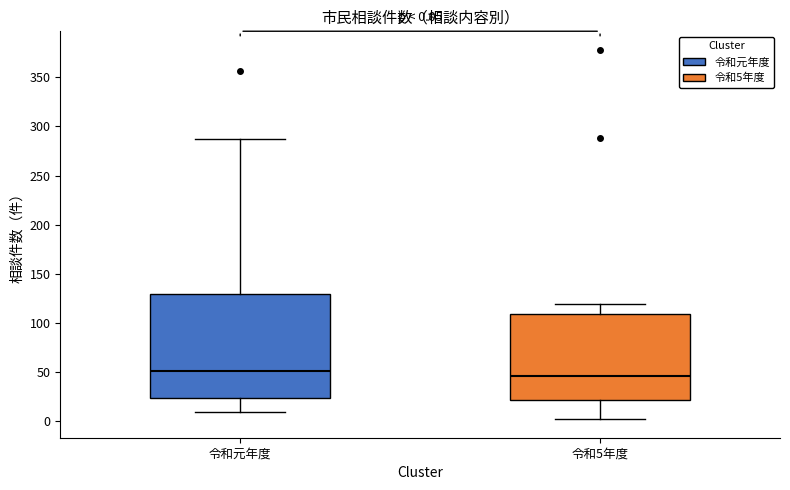

Comparing the boxes themselves (not the whiskers), which one is the tallest?

令和元年度